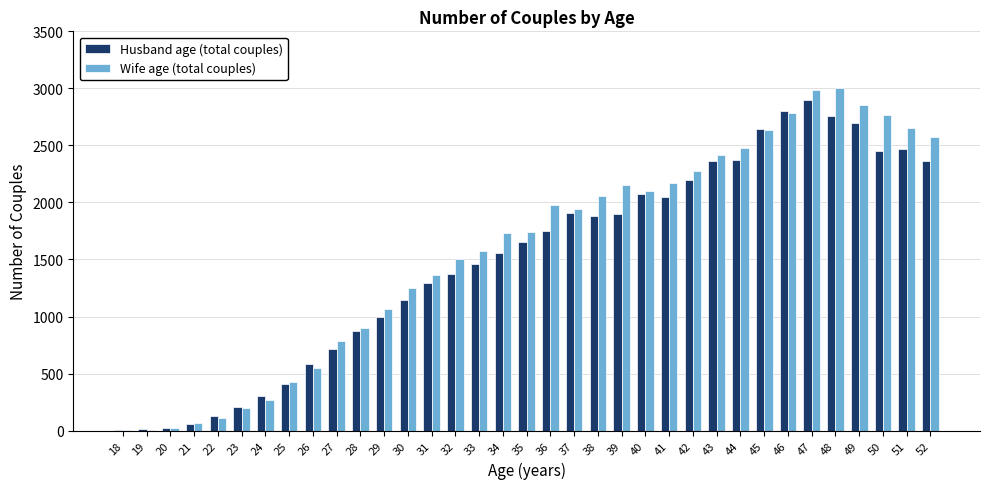

Which series has the largest range (max minus min)?

Wife age (total couples)